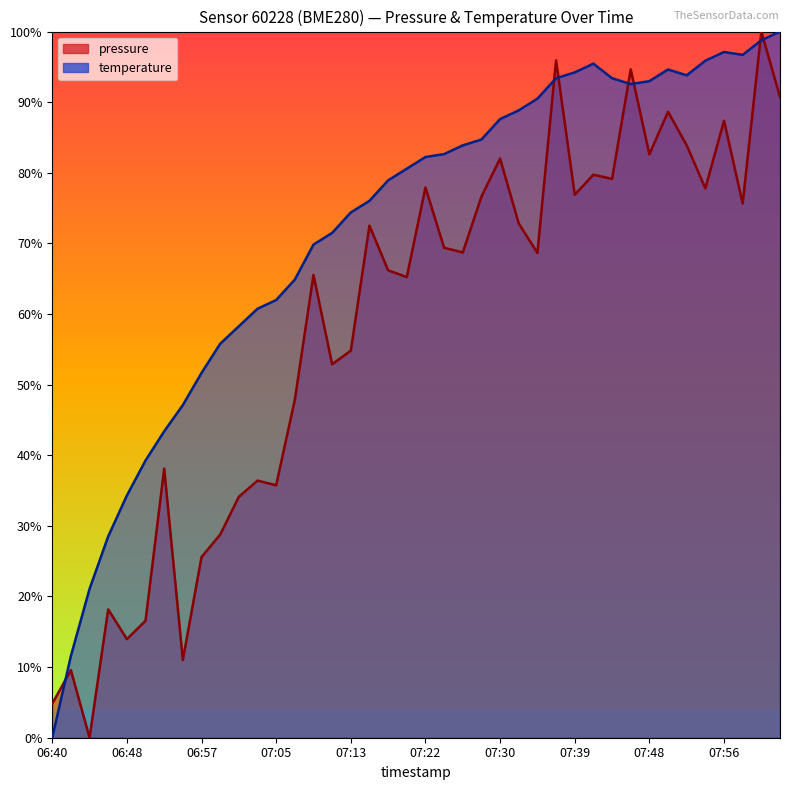

What is the label of the 31st point from the left?

07:43